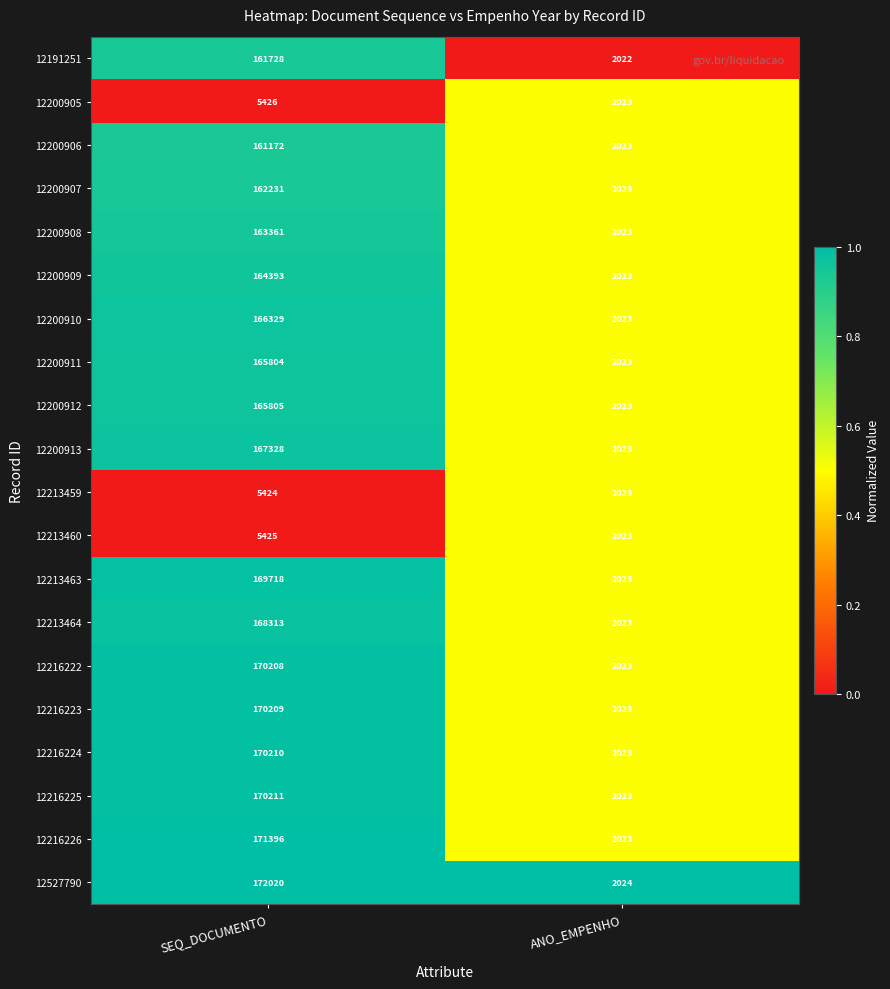

The value of 12200905 at SEQ_DOCUMENTO is 9437. True or false?

False